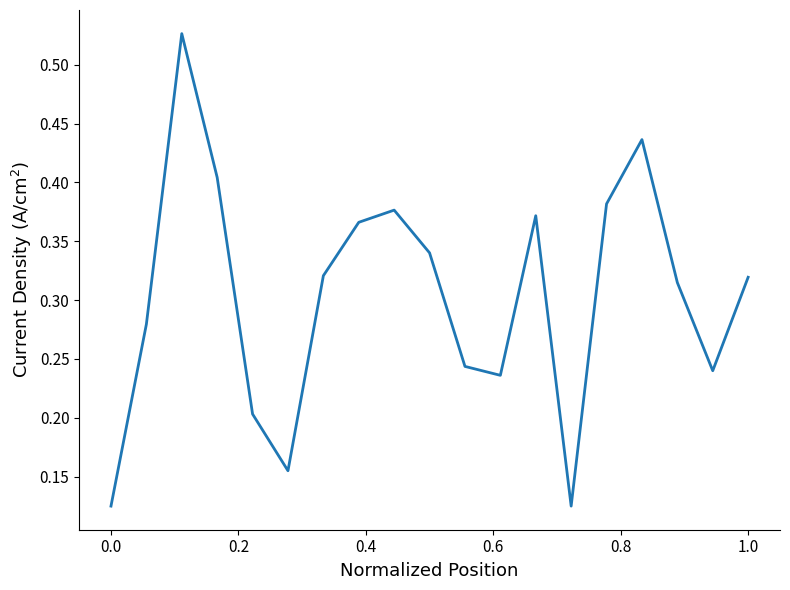

The chart shows a value of 0.2 at 1.0. True or false?

False